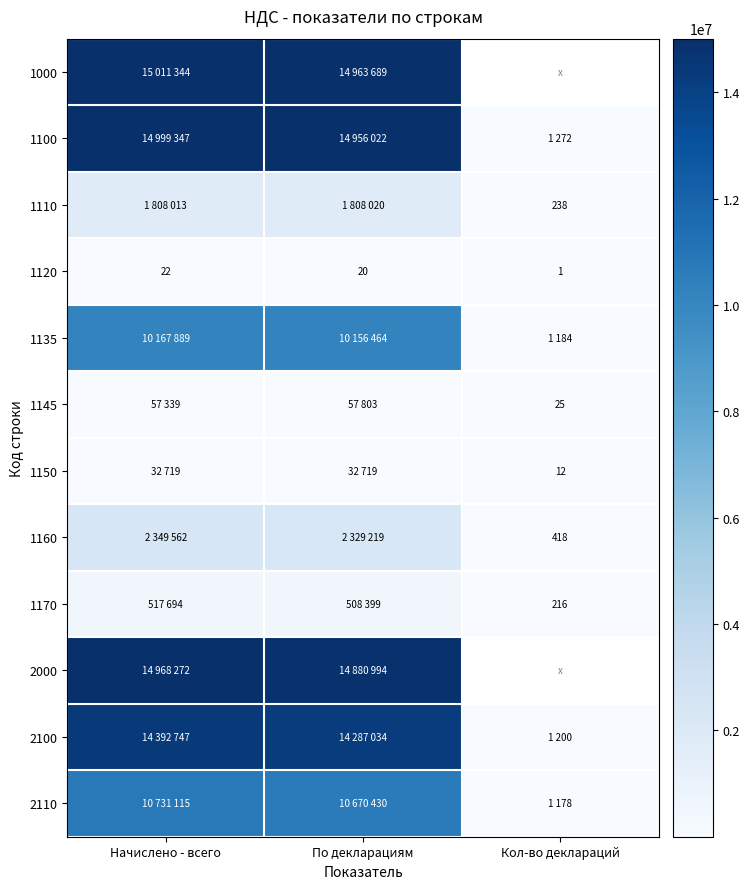

Which series changed the most between Начислено - всего and Кол-во деклараций?

1100